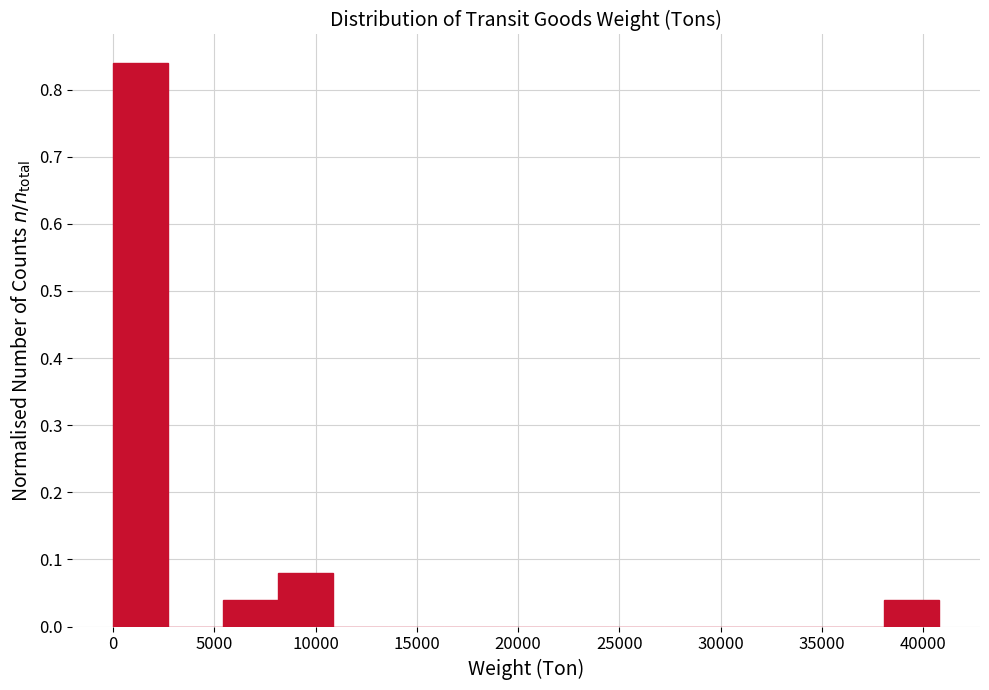

Reading left to right, list every bar in this chart as the range it spans on the x-axis followed by its height. Neither the bar edges nor the heights are printed on the chart, so give them approximately, as read against the axes.

0 to 2500: 0.84
2500 to 5500: 0
5500 to 8000: 0.04
8000 to 11000: 0.08
11000 to 13500: 0
13500 to 16500: 0
16500 to 19000: 0
19000 to 22000: 0
22000 to 24500: 0
24500 to 27000: 0
27000 to 30000: 0
30000 to 32500: 0
32500 to 35500: 0
35500 to 38000: 0
38000 to 41000: 0.04